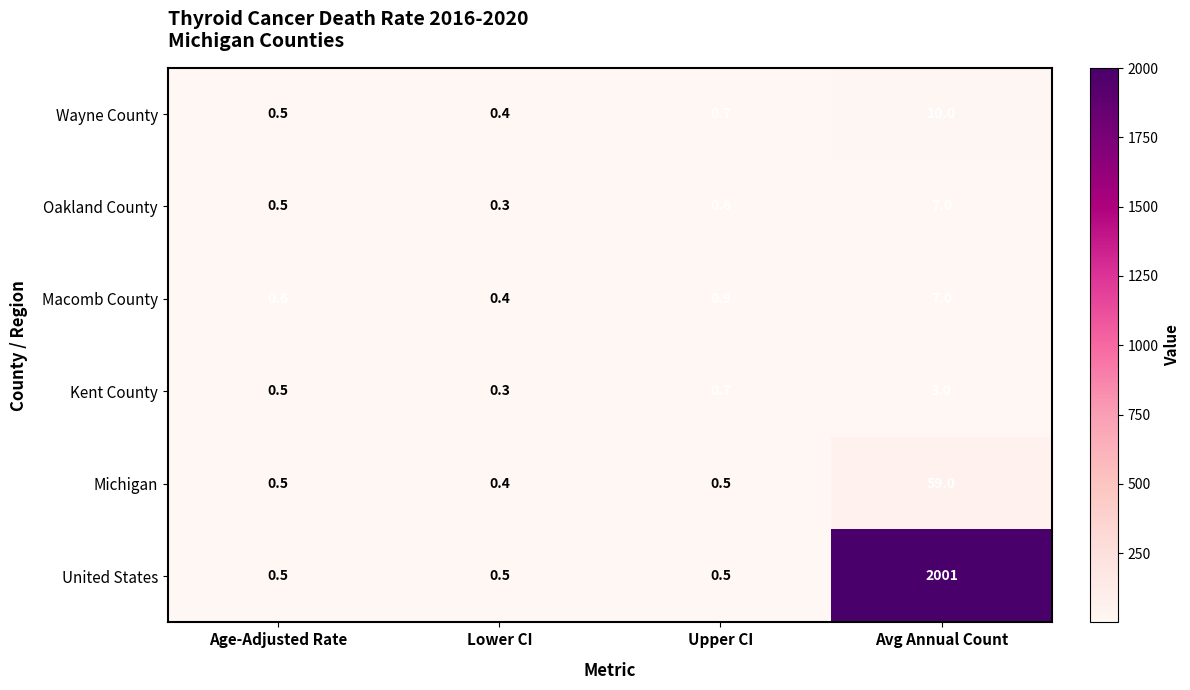

Which label corresponds to the smallest value in the chart?

Lower CI